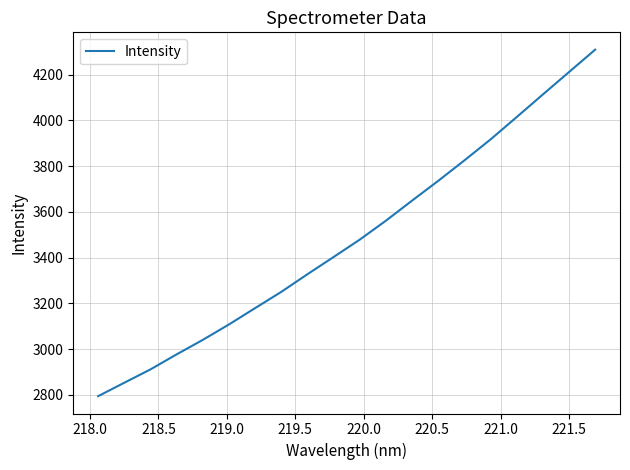

How many series are shown in this chart?

1